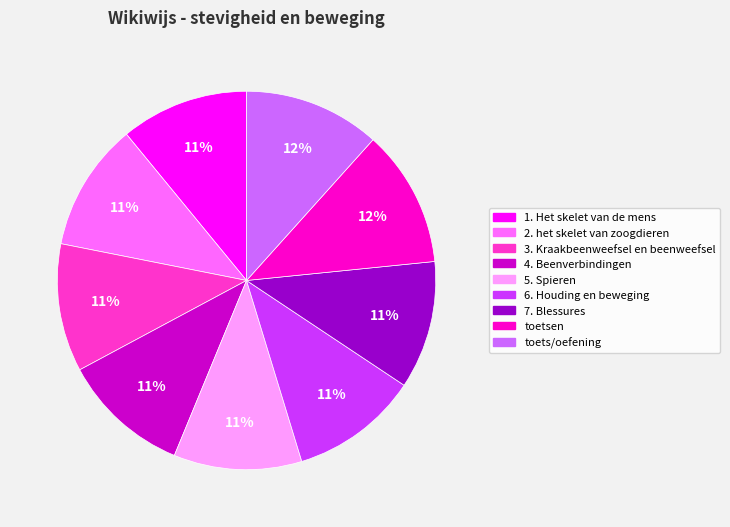

To the nearest percent, what portion does 4. Beenverbindingen represent?

11%